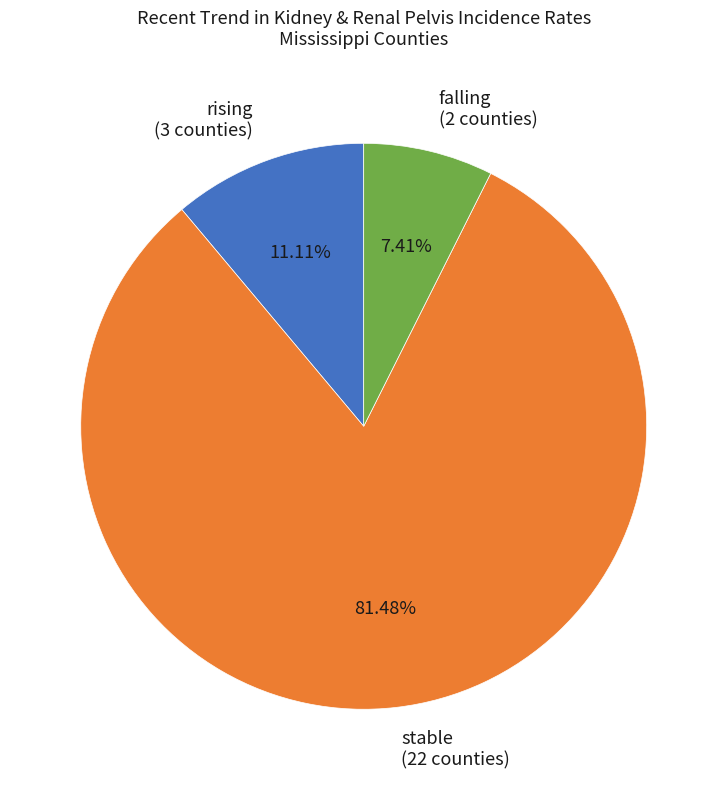

What percentage is the stable slice, to the nearest percent?

81%